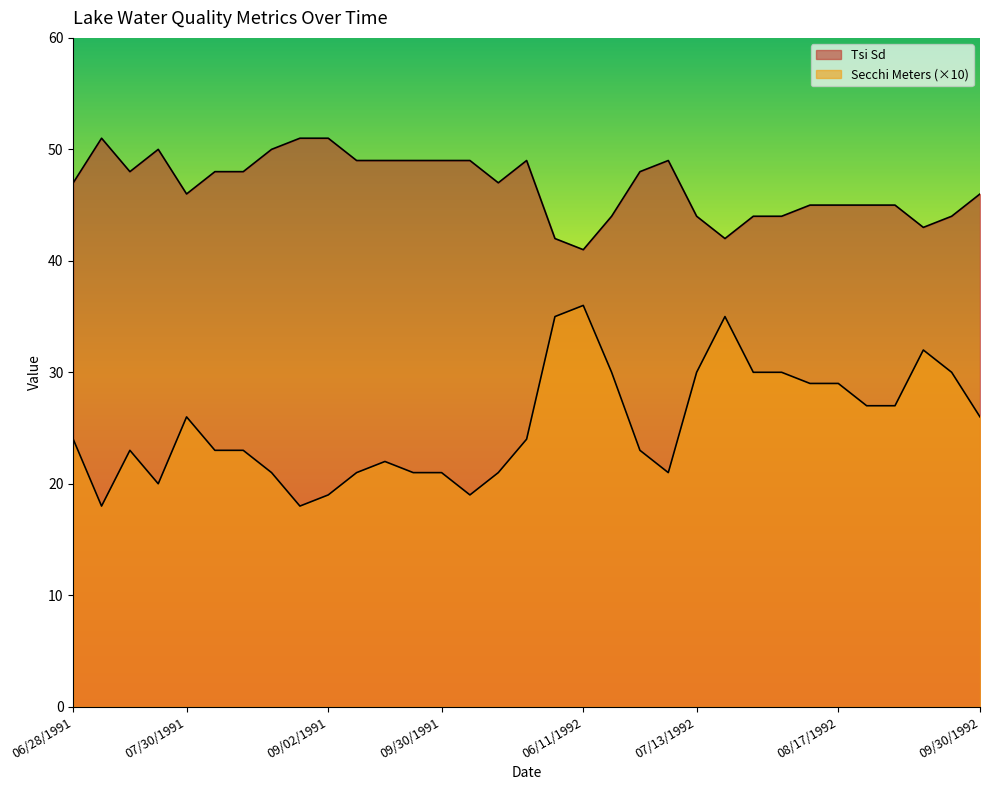

List the series in order of their peak value, lowest first.

Secchi Meters, Tsi Sd